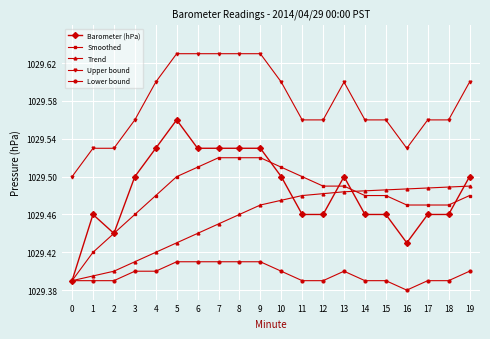

Is the value of Trend at 1 greater than the value of Barometer (hPa) at 16?

No